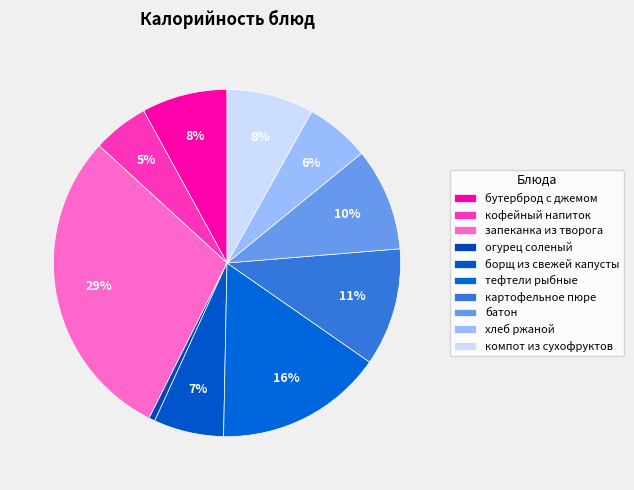

Combined, what portion of the pie is запеканка из творога and тефтели рыбные?

45.0%